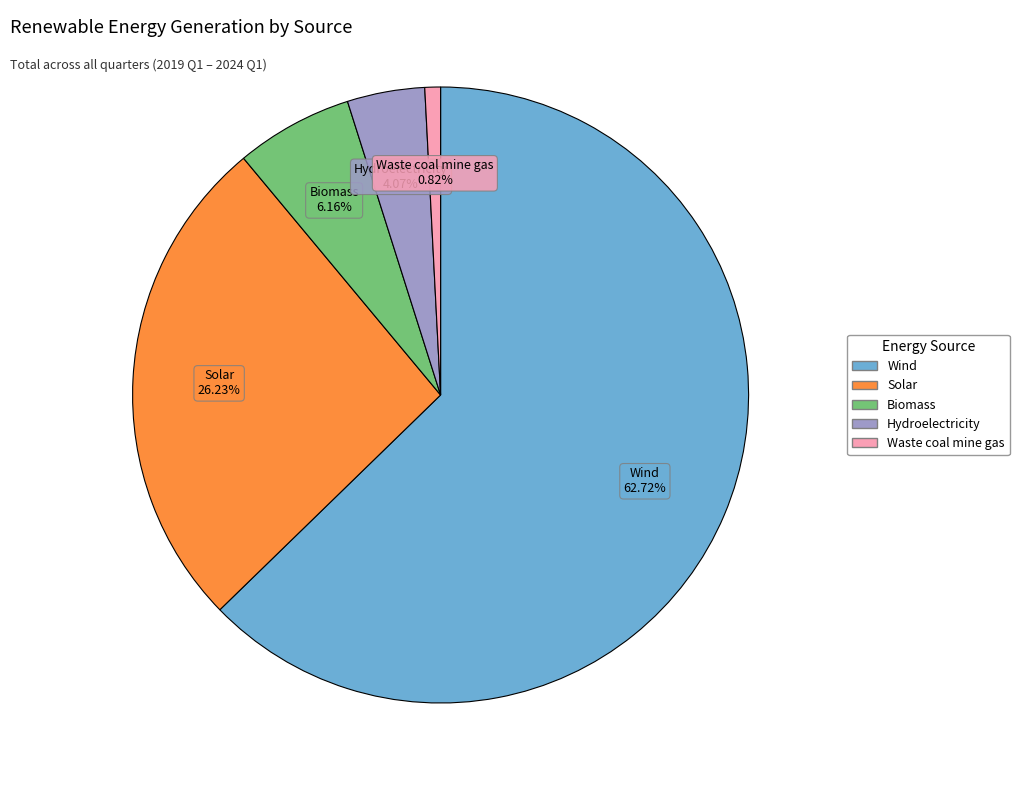

To the nearest percent, what is the average slice percentage?

20%